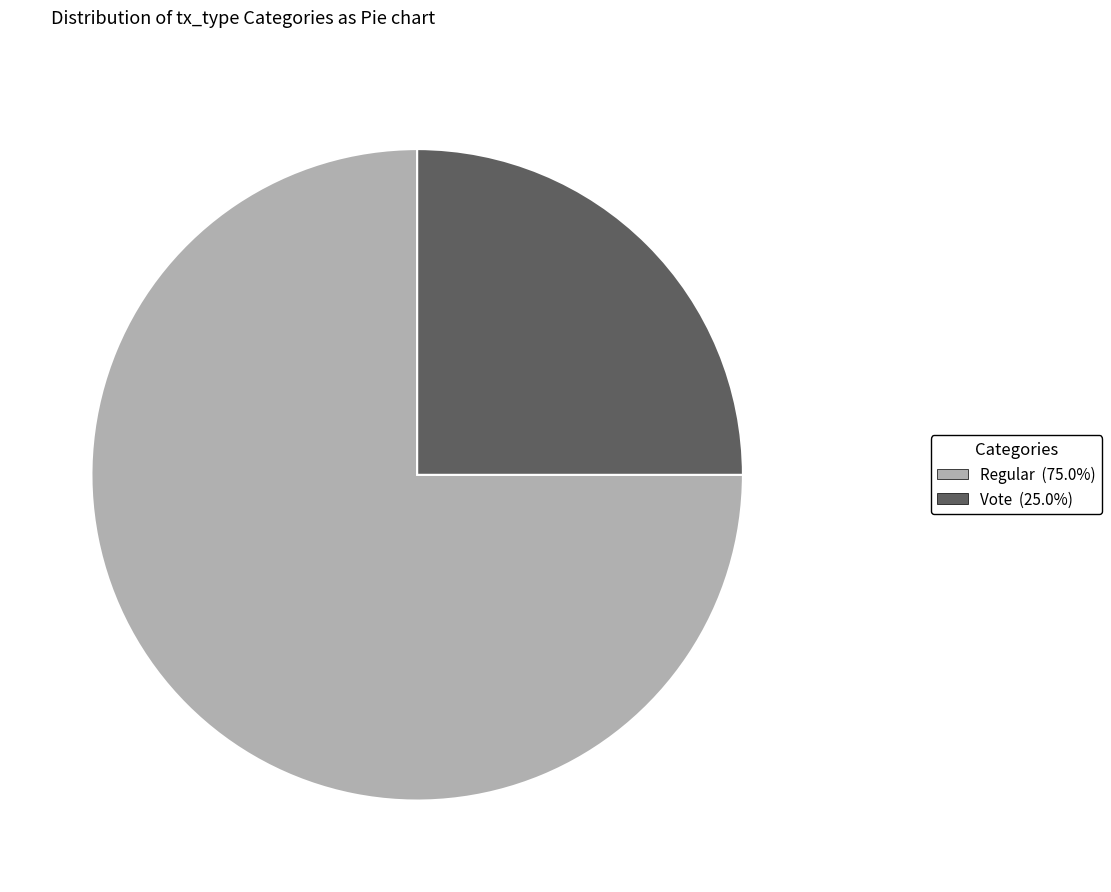

Is there a majority slice in this chart?

Yes